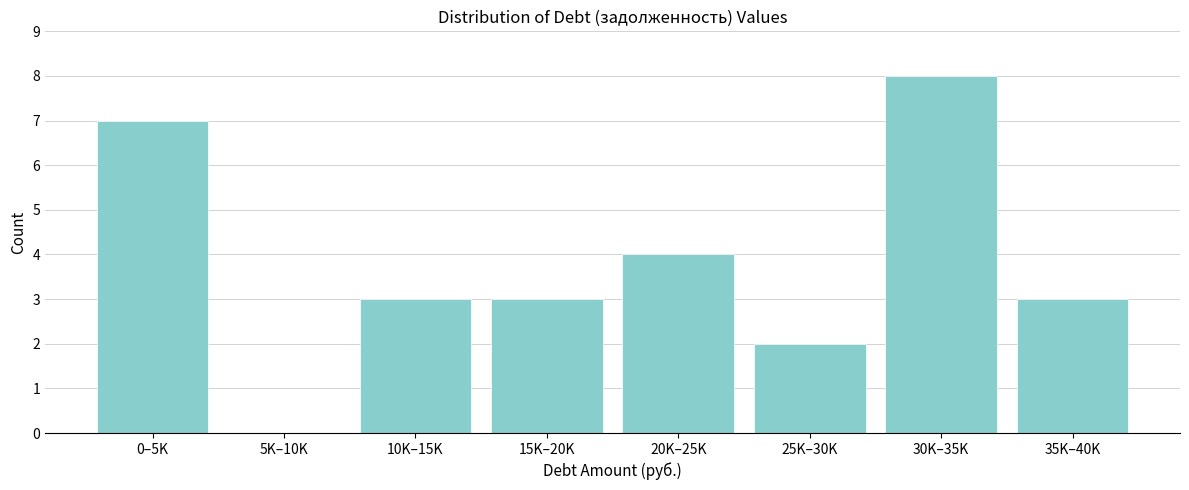

Reading right to left, what are all the values shown in this chart?

35K–40K=3	30K–35K=8	25K–30K=2	20K–25K=4	15K–20K=3	10K–15K=3	5K–10K=0	0–5K=7